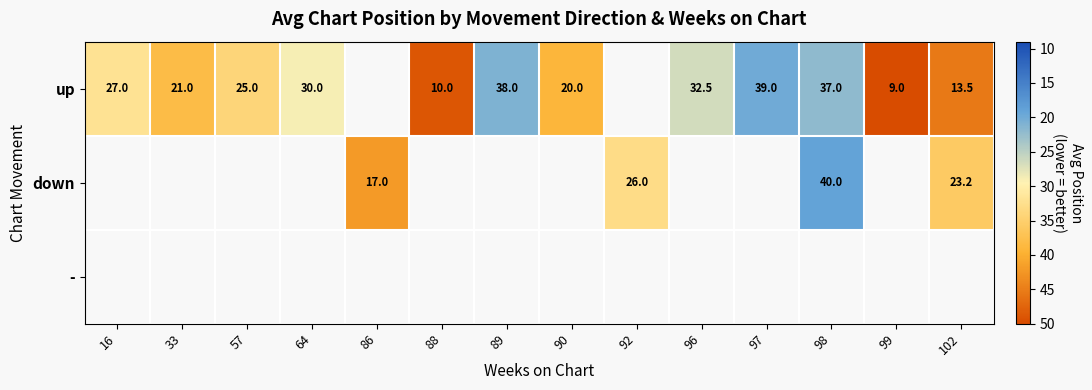

True or false: up has a value of 27.0 at 16.

True